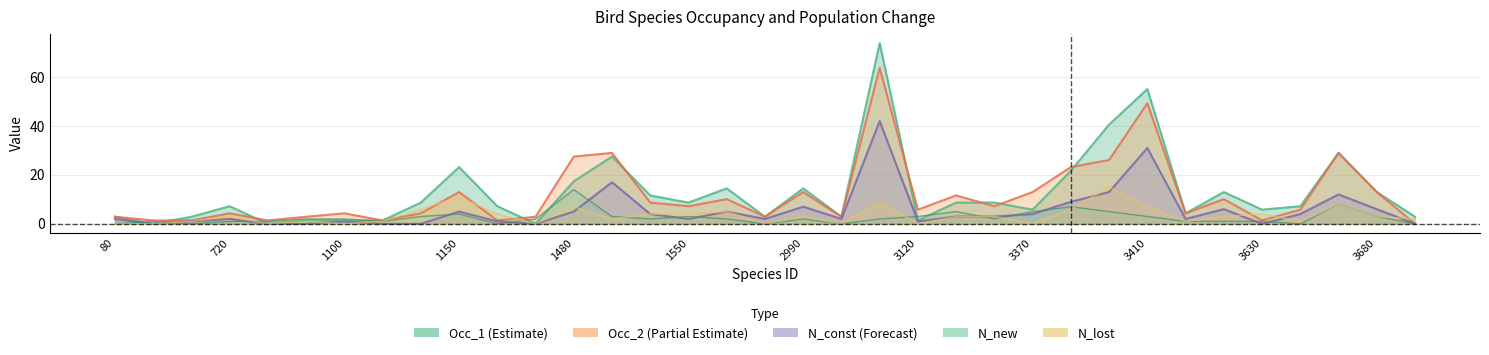

True or false: Occ_1 and N_new cross at least once.

True